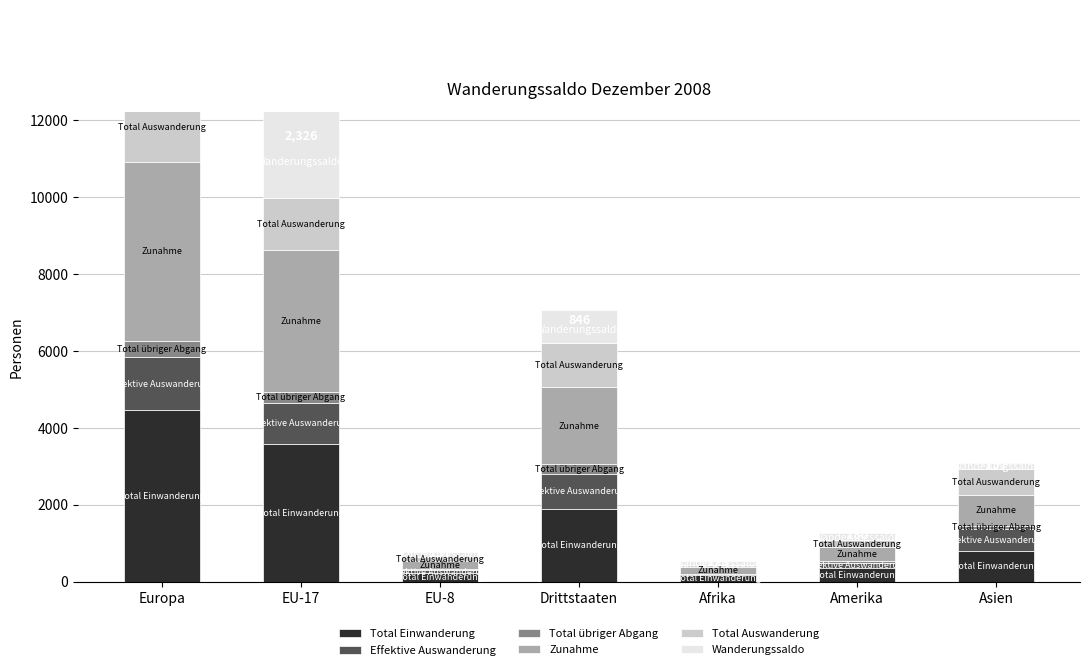

Between Europa and EU-8, which is larger?

Europa